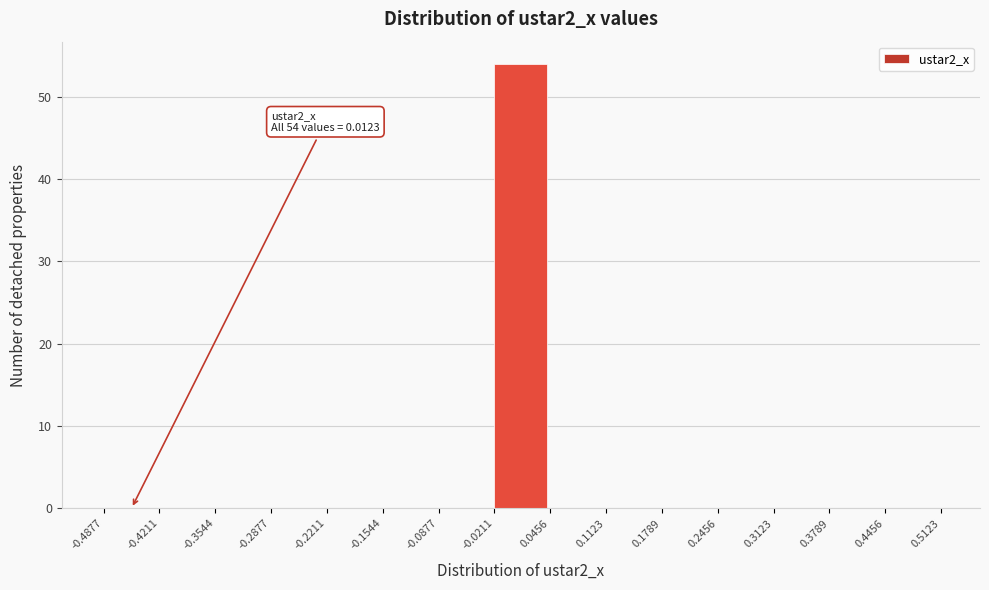

Which range on the x-axis has the tallest bar?

-0.0211 to 0.0456